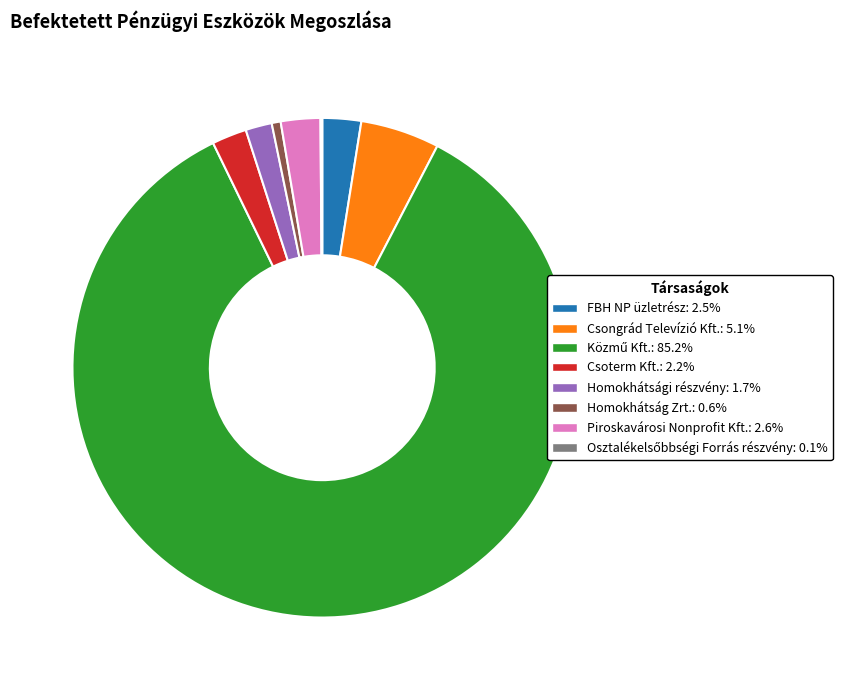

Is there any slice that represents more than half of the pie?

Yes